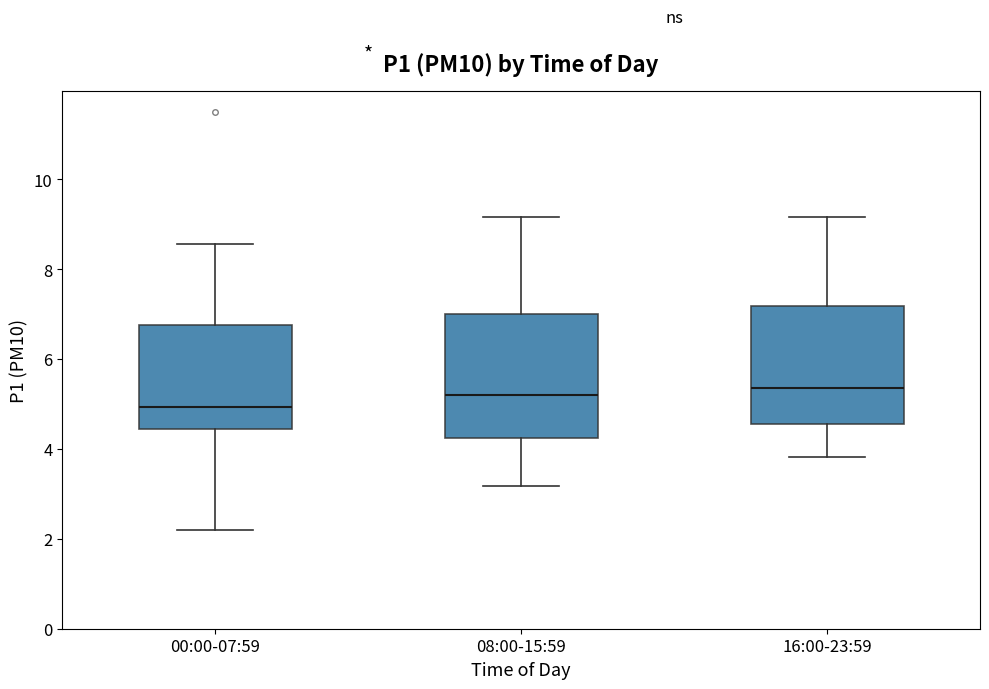

Where does the lower whisker of the box for 16:00-23:59 end on the y-axis? The values are not printed on the chart, so give them approximately, as read against the axis.

3.8